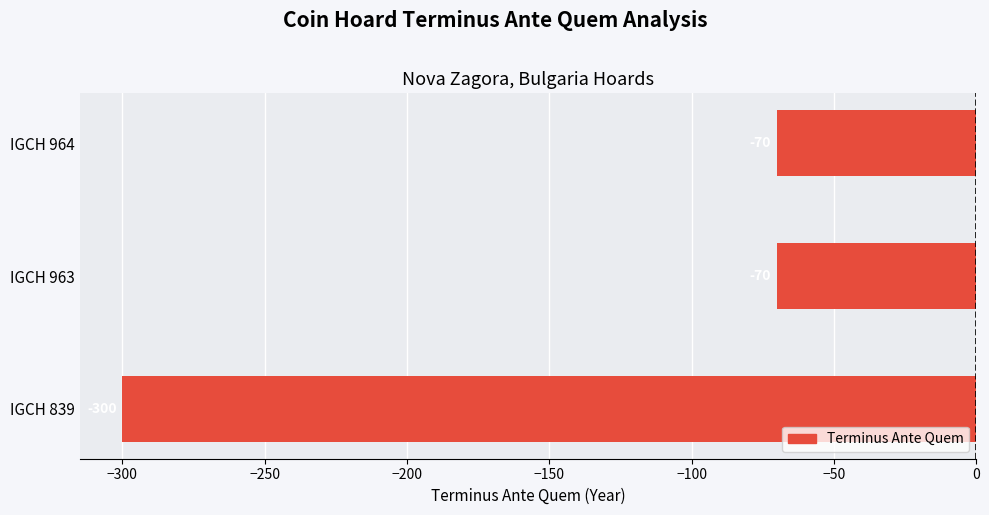

The chart shows a value of -103 at IGCH 964. True or false?

False